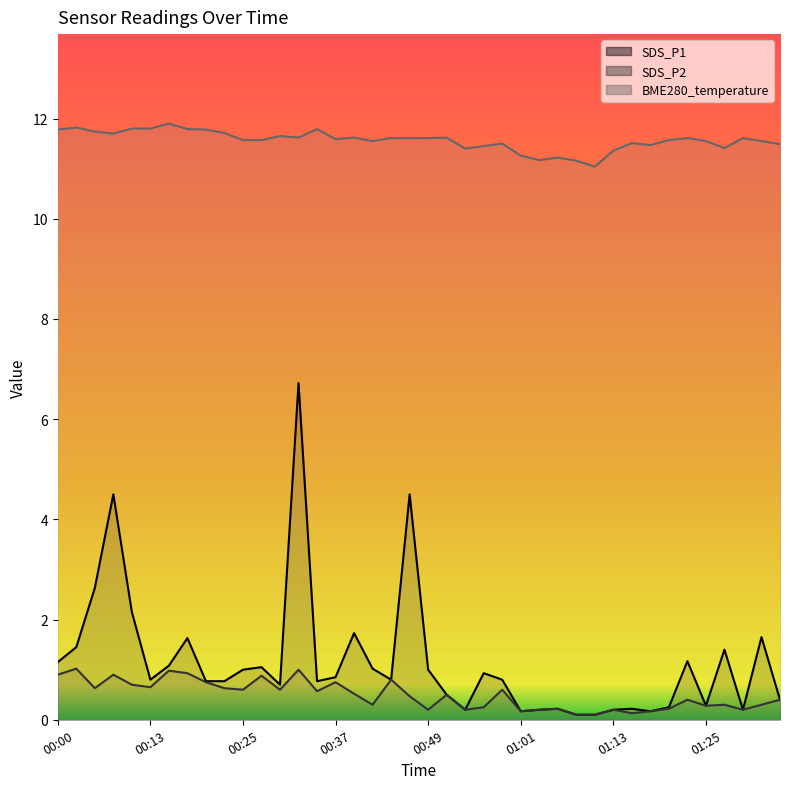

What is the difference between the SDS_P2 (line) values at 31 and 00:13?

0.9